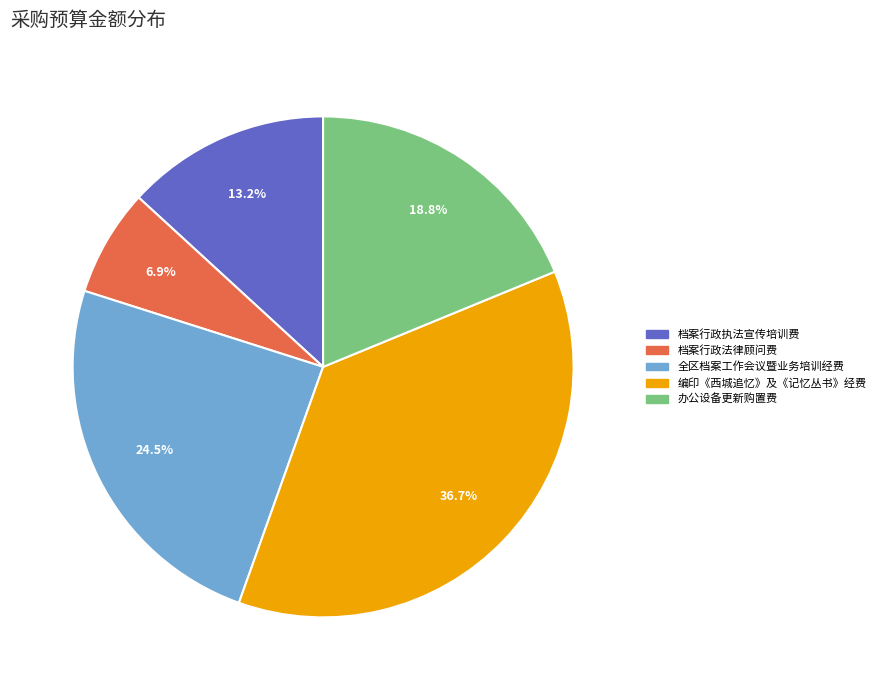

Approximately how many times larger is the value at 档案行政执法宣传培训费 compared to 档案行政法律顾问费?

1.9